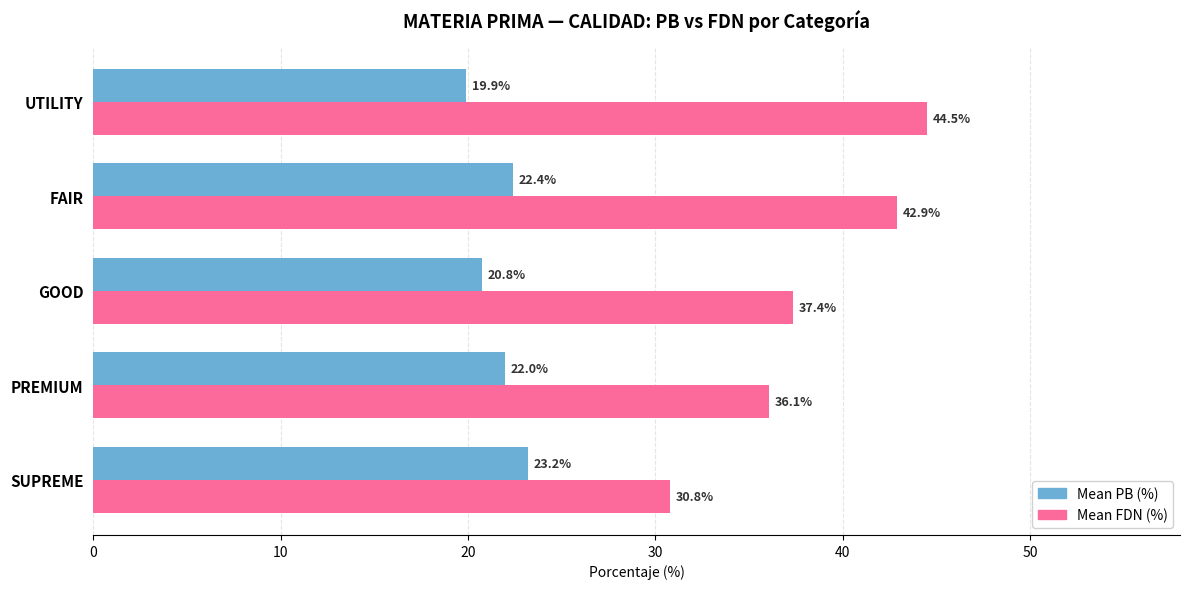

True or false: Mean PB (%) has a value of 22.0 at PREMIUM.

True